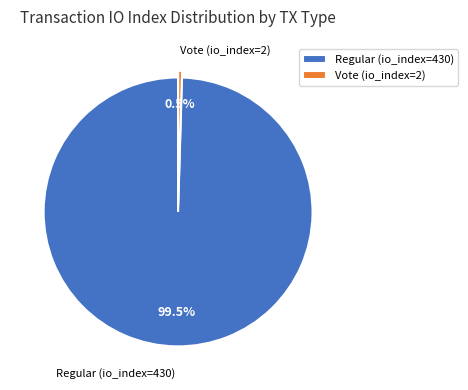

To the nearest percent, what is the average slice percentage?

50%